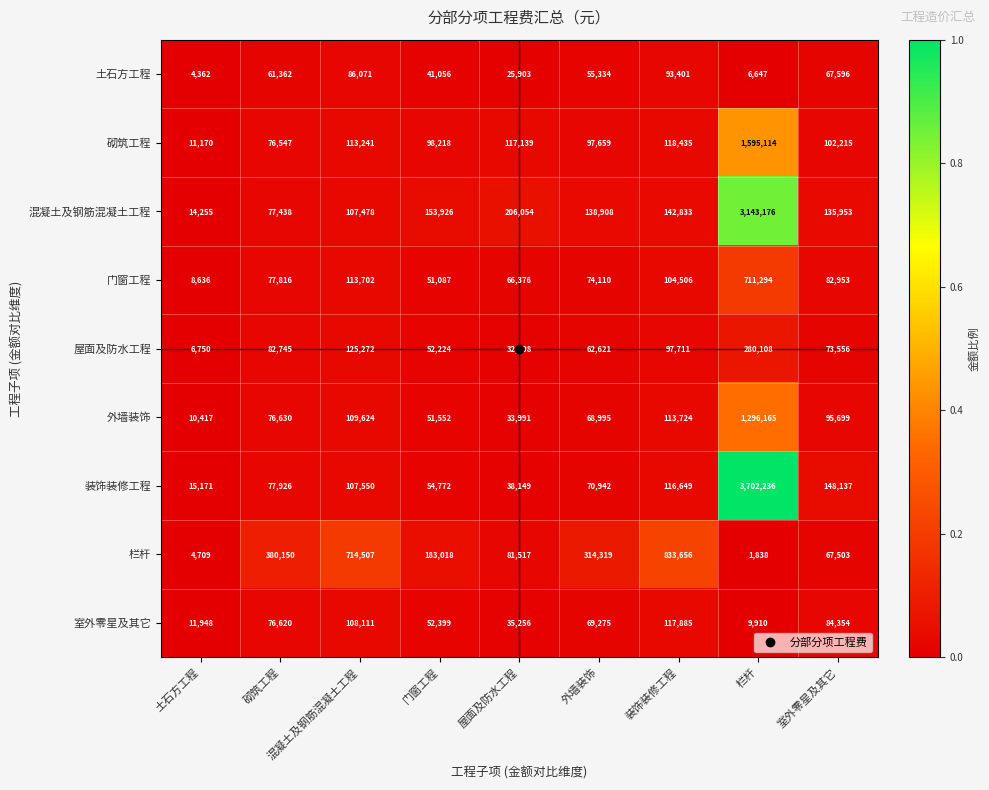

True or false: 装饰装修工程 has a value of 85161 at 门窗工程.

False